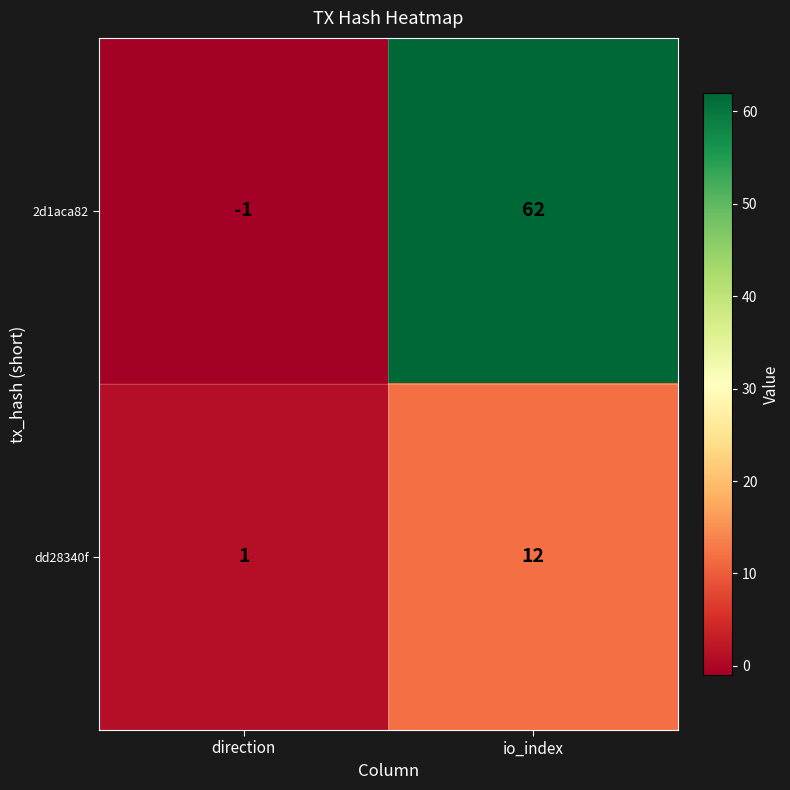

Which category has the highest value across all series?

io_index